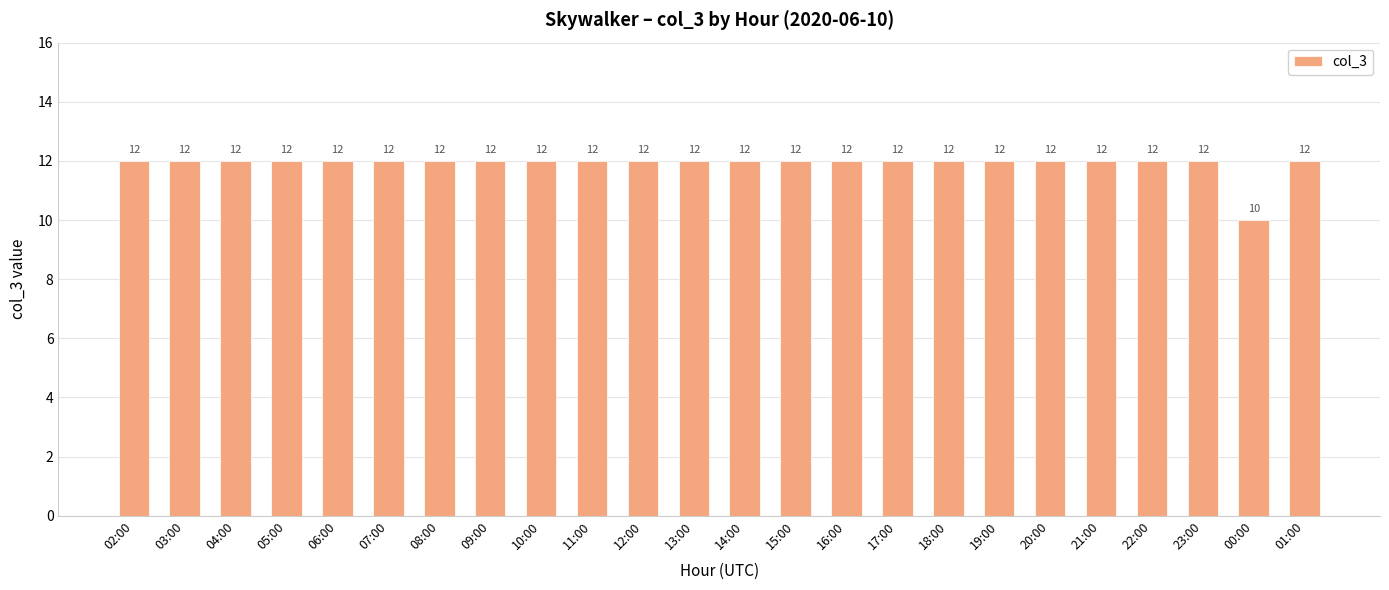

What position from the right is 21:00?

5